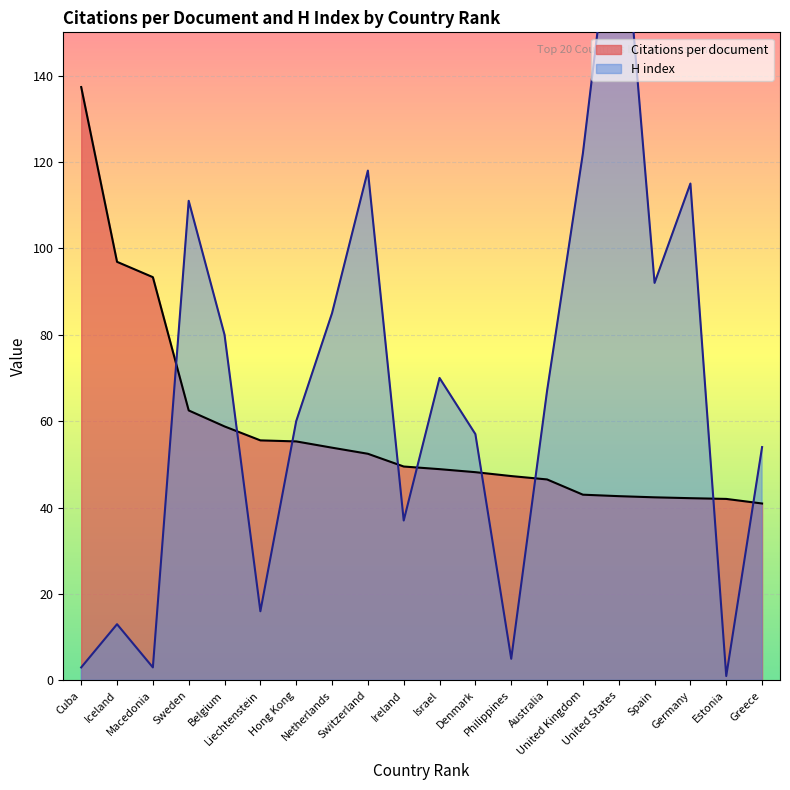

Between Switzerland and Spain, which is larger?

Switzerland